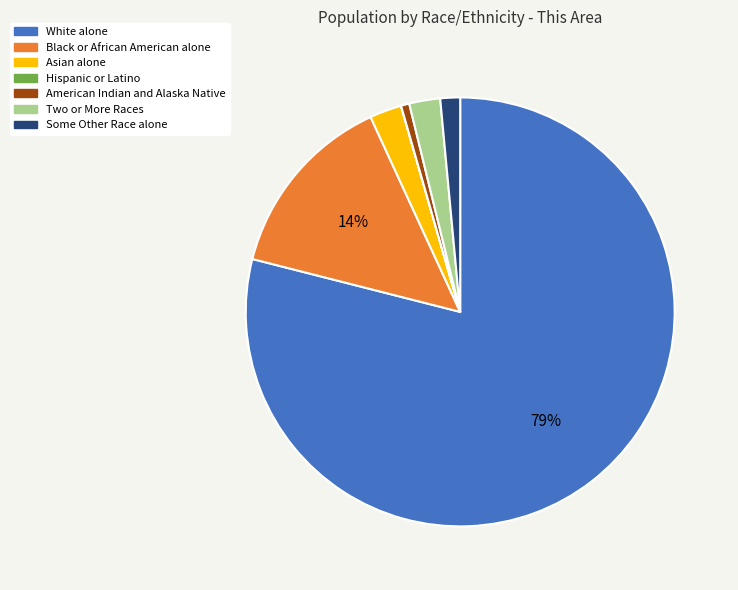

True or false: White alone accounts for 79% of the total.

True